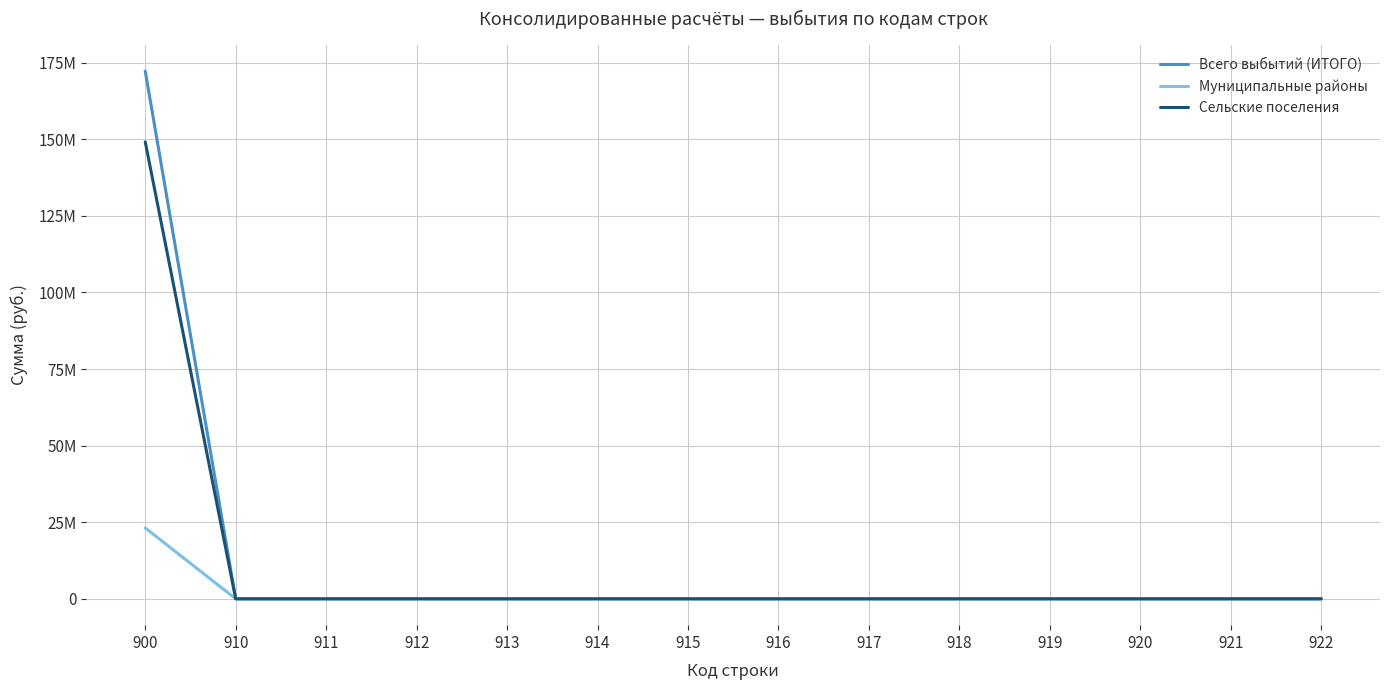

Reading left to right, transcribe all the data shown in this chart.

Всего выбытий (ИТОГО): 172268018.1	0.0	0.0	0.0	0.0	0.0	0.0	0.0	0.0	0.0	0.0	0.0	0.0	0.0
Муниципальные районы: 23126146.1	0.0	0.0	0.0	0.0	0.0	0.0	0.0	0.0	0.0	0.0	0.0	0.0	0.0
Сельские поселения: 149141871.9	0.0	0.0	0.0	0.0	0.0	0.0	0.0	0.0	0.0	0.0	0.0	0.0	0.0